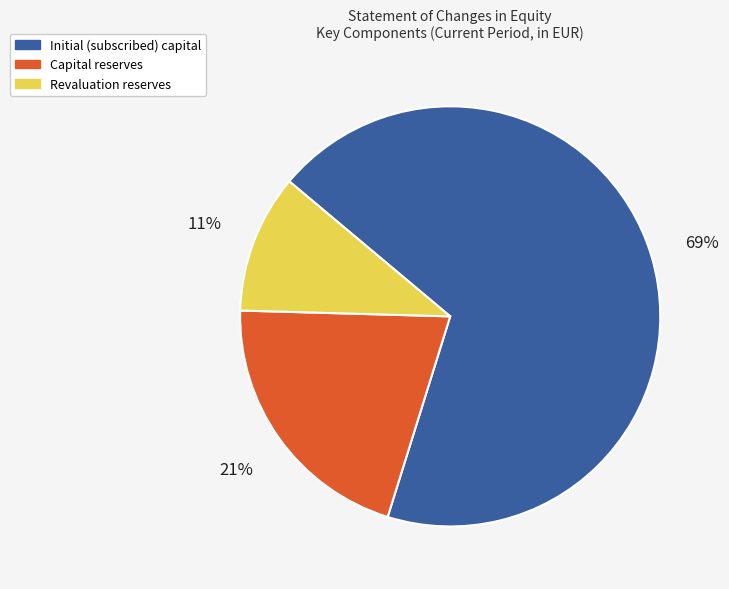

What is the smallest slice in the pie chart?

Revaluation reserves